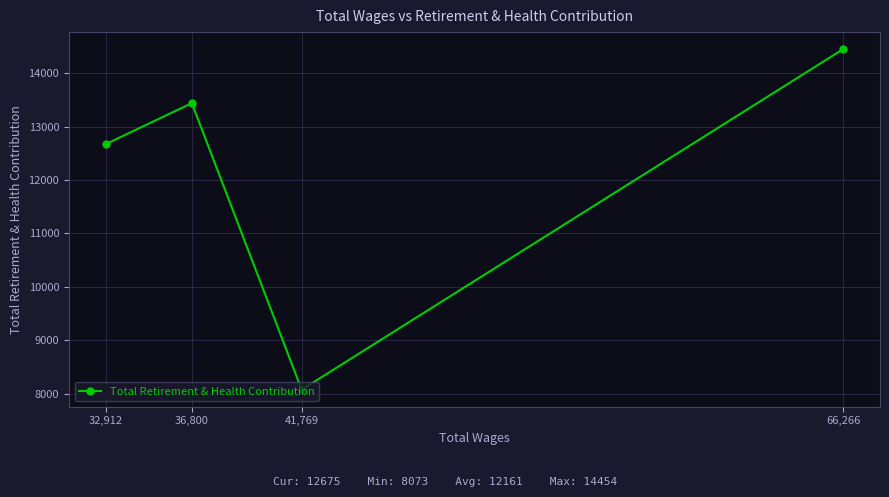

Count the number of data series in this chart.

1